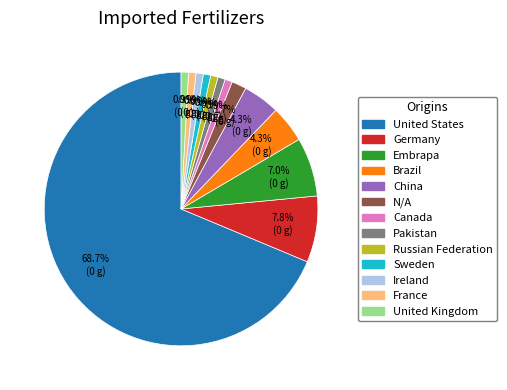

What is the majority slice?

United States